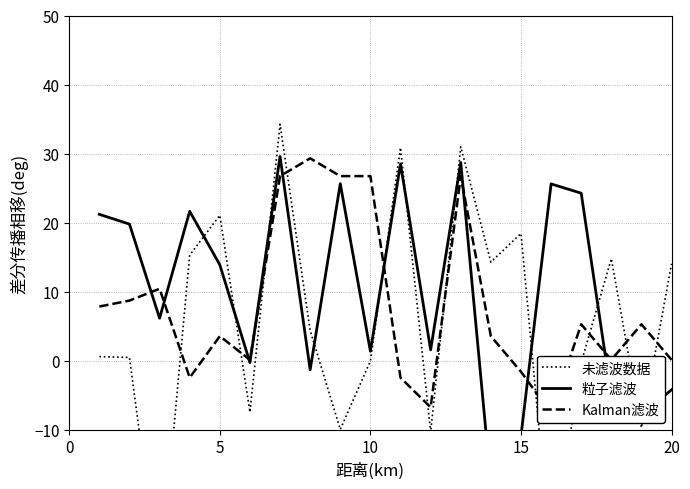

Rank the series at 10 from highest to lowest value.

Kalman滤波, 粒子滤波, 未滤波数据